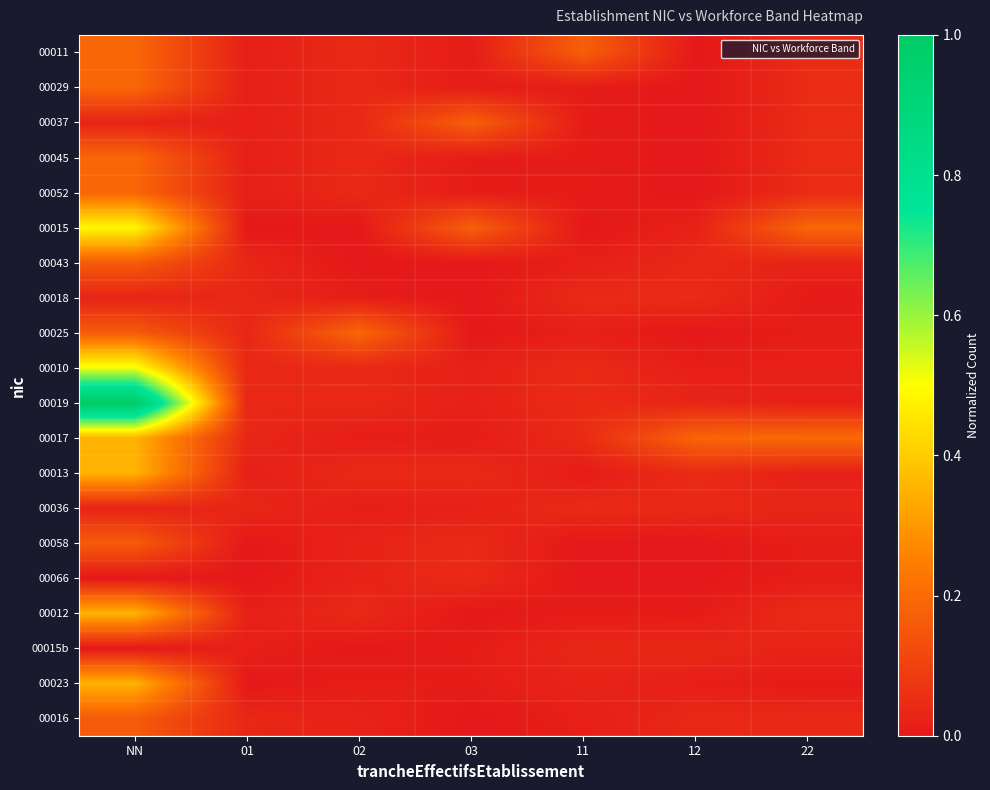

What is the total value across all series at 03?

0.6